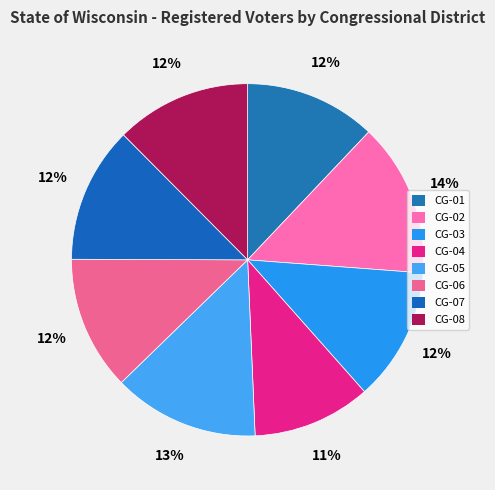

Count the number of slices in the pie.

8